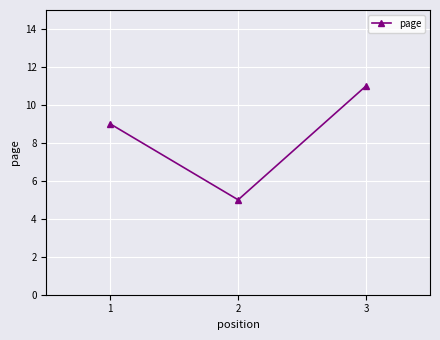

Reading right to left, extract all data points from this chart.

3=11	2=5	1=9